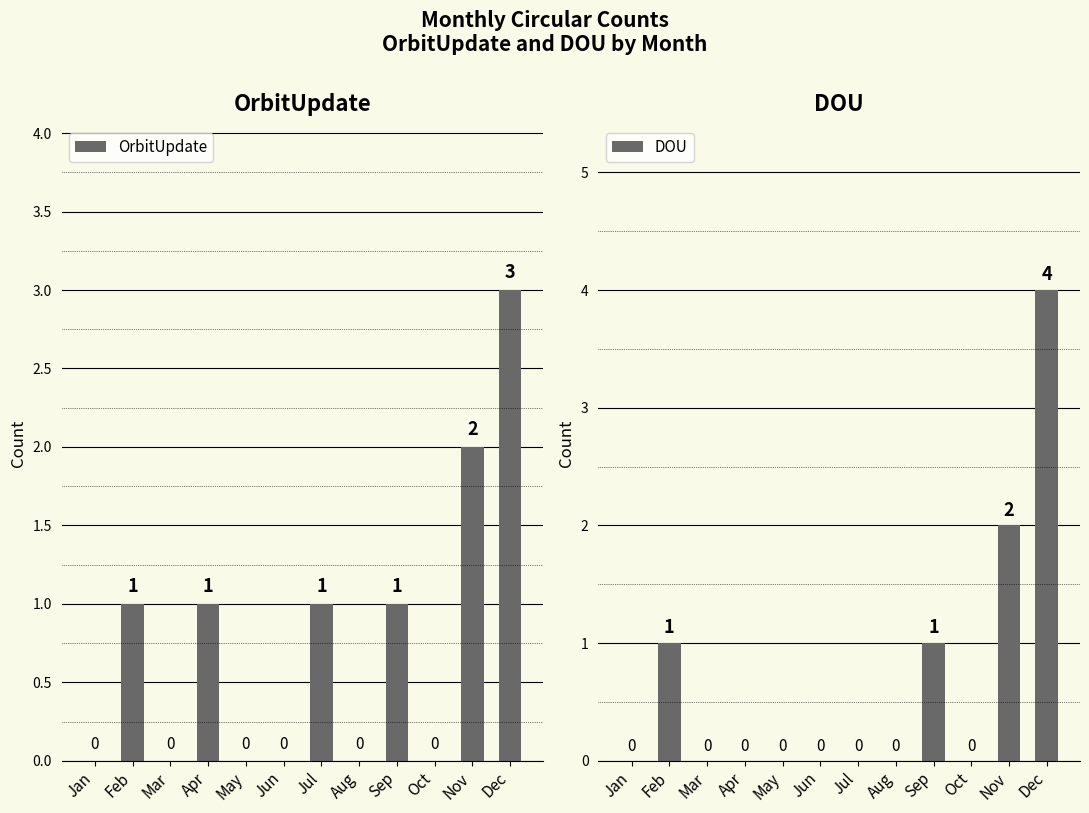

How many positive values does the OrbitUpdate series have?

6